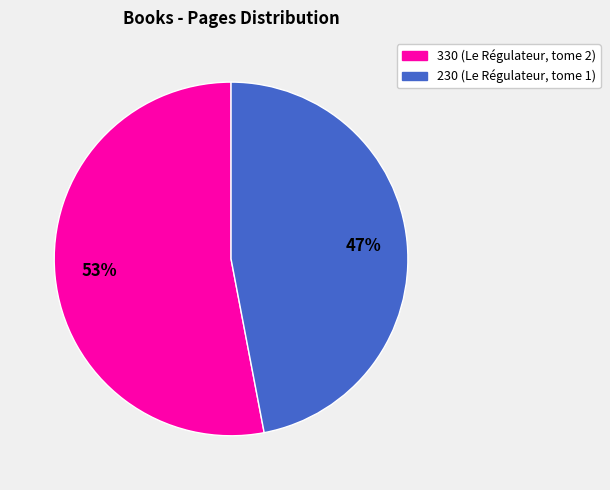

The 230 slice represents 35% of the pie. True or false?

False